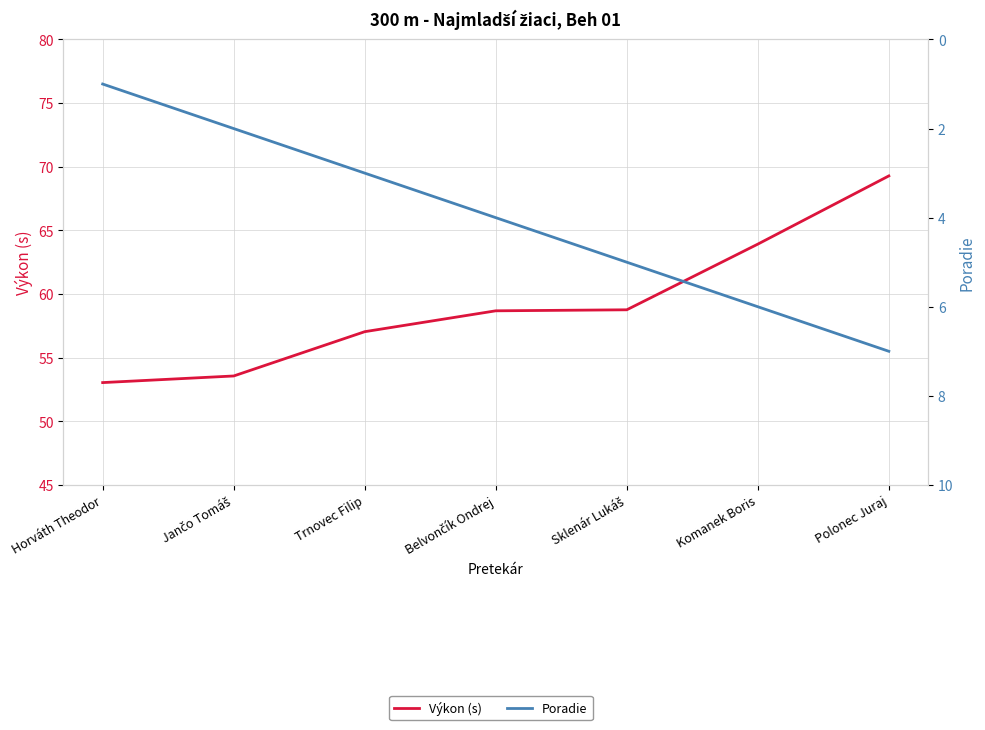

Between Sklenár Lukáš and Polonec Juraj, which is larger?

Polonec Juraj